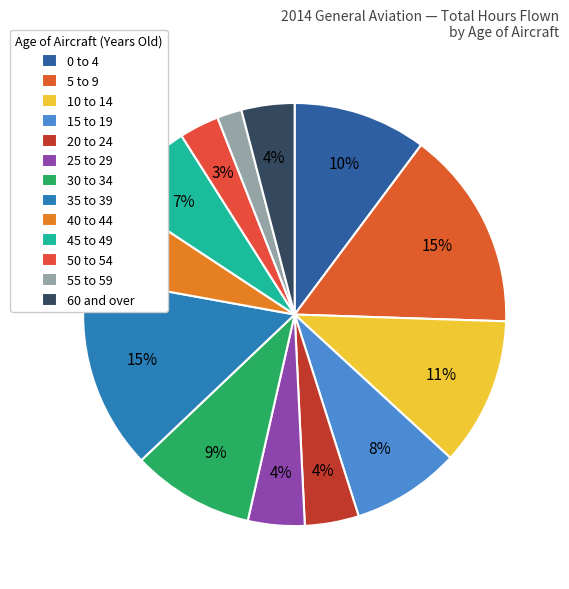

How many slices are in this pie chart?

13